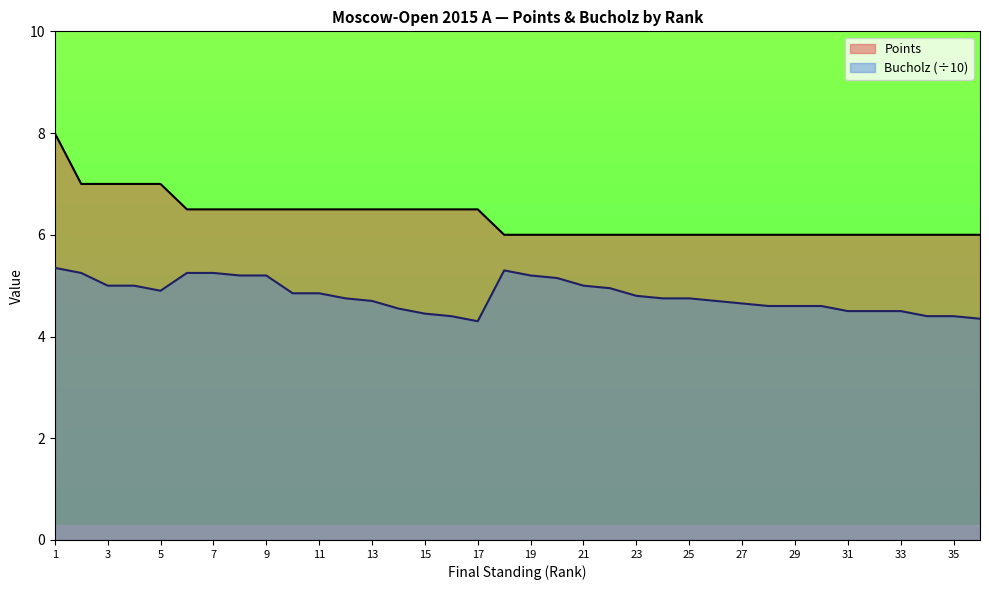

What is the difference between the second highest and minimum values in the Points series?

1.0